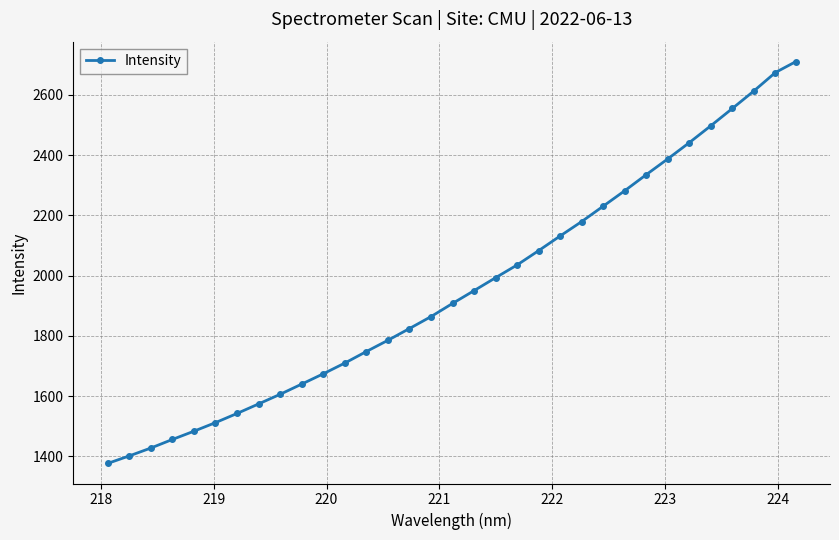

What is the value of the 11th point from the left?

1673.9